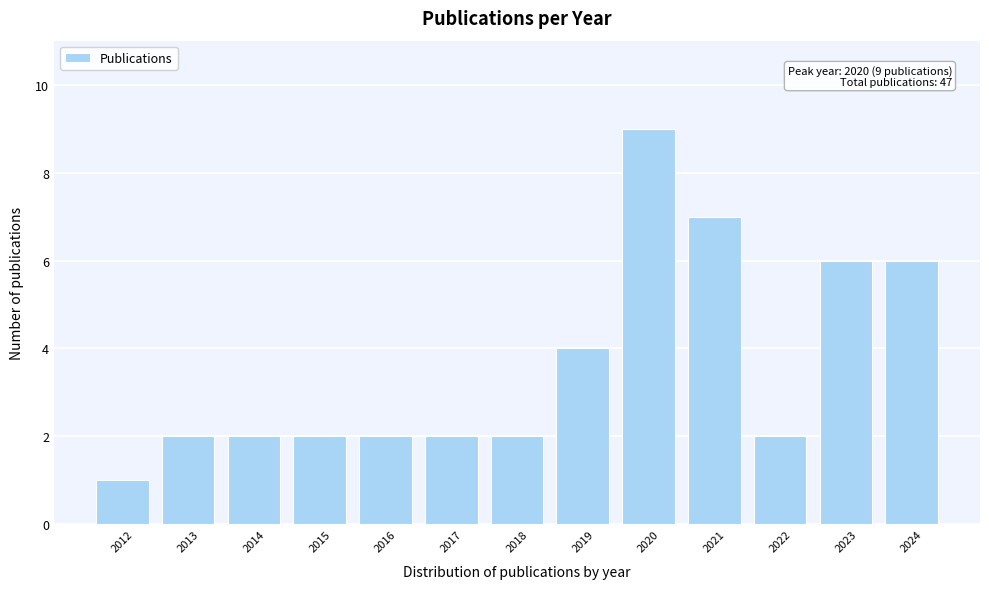

Reading left to right, list all the values displayed in this chart.

1	2	2	2	2	2	2	4	9	7	2	6	6